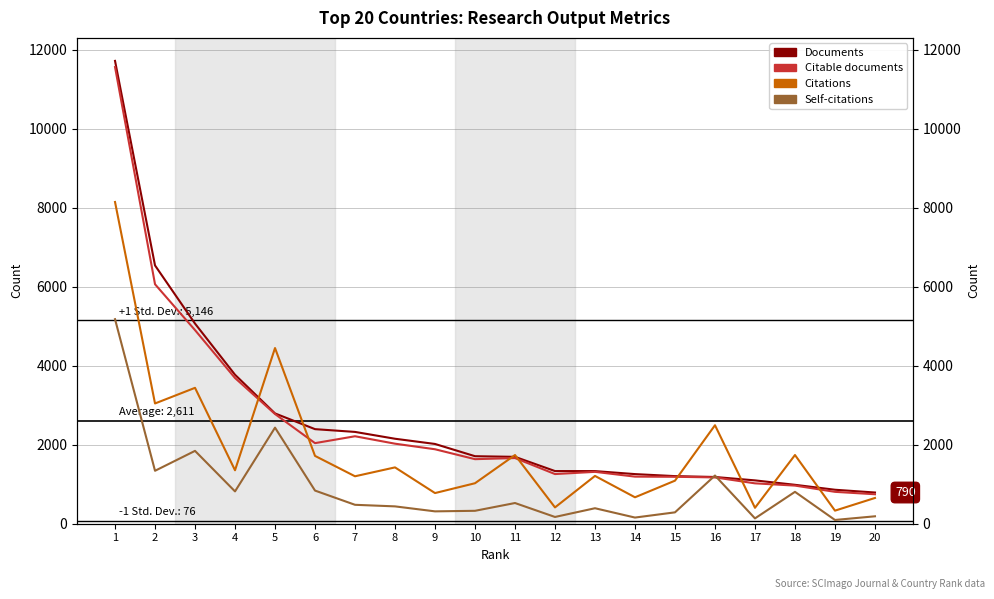

Reading left to right, extract all data points from this chart.

Documents: 1=11716	2=6538	3=5066	4=3771	5=2792	6=2394	7=2324	8=2151	9=2019	10=1709	11=1693	12=1333	13=1332	14=1256	15=1205	16=1183	17=1097	18=985	19=860	20=790
Citable documents: 1=11561	2=6062	3=4901	4=3688	5=2777	6=2040	7=2214	8=2026	9=1885	10=1634	11=1662	12=1257	13=1313	14=1192	15=1188	16=1172	17=1022	18=965	19=807	20=746
Citations: 1=8144	2=3044	3=3440	4=1353	5=4447	6=1717	7=1201	8=1426	9=776	10=1025	11=1739	12=413	13=1210	14=669	15=1090	16=2493	17=403	18=1739	19=331	20=652
Self-citations: 1=5178	2=1340	3=1844	4=818	5=2432	6=839	7=479	8=439	9=313	10=327	11=524	12=171	13=392	14=156	15=288	16=1220	17=135	18=807	19=95	20=188